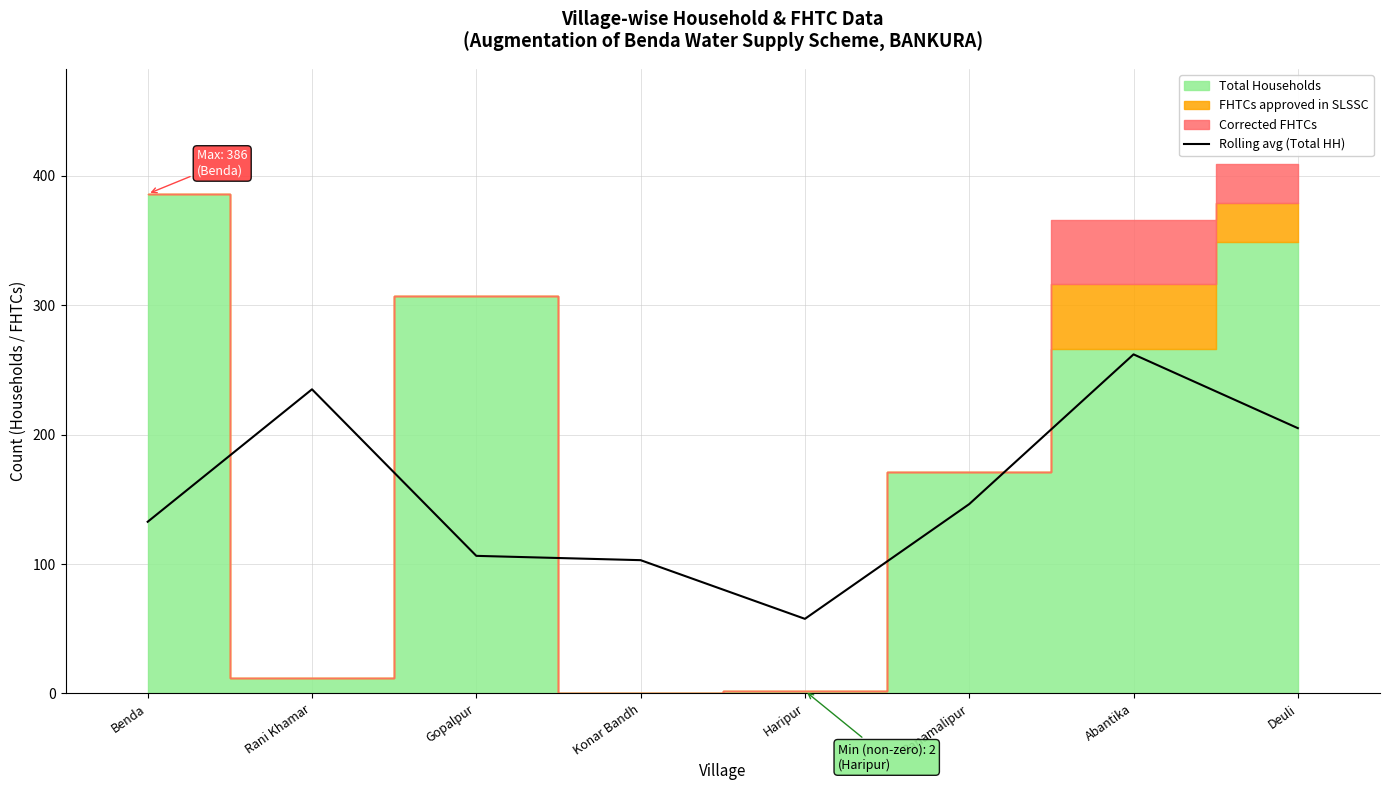

What position from the right is Banamalipur?

3